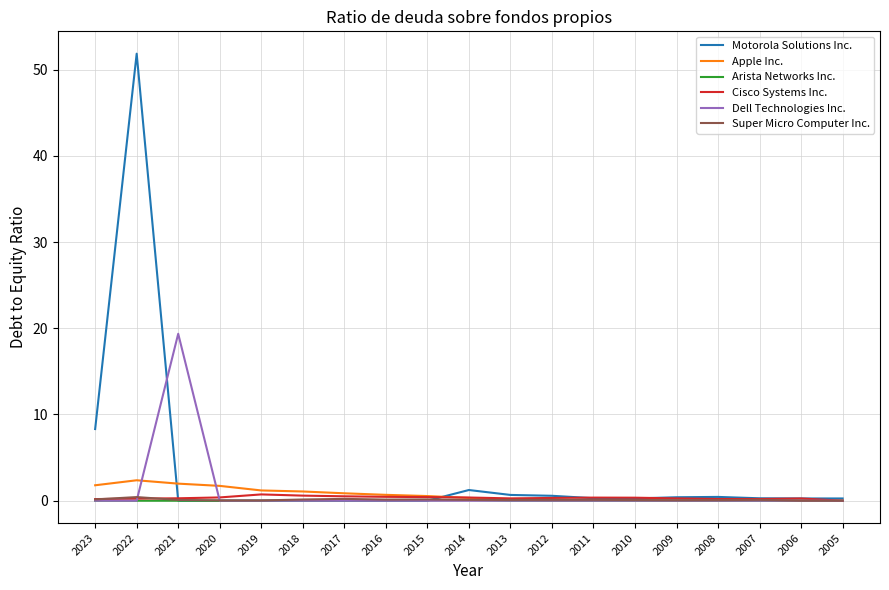

Read the Cisco Systems Inc. value at 2006.

0.3